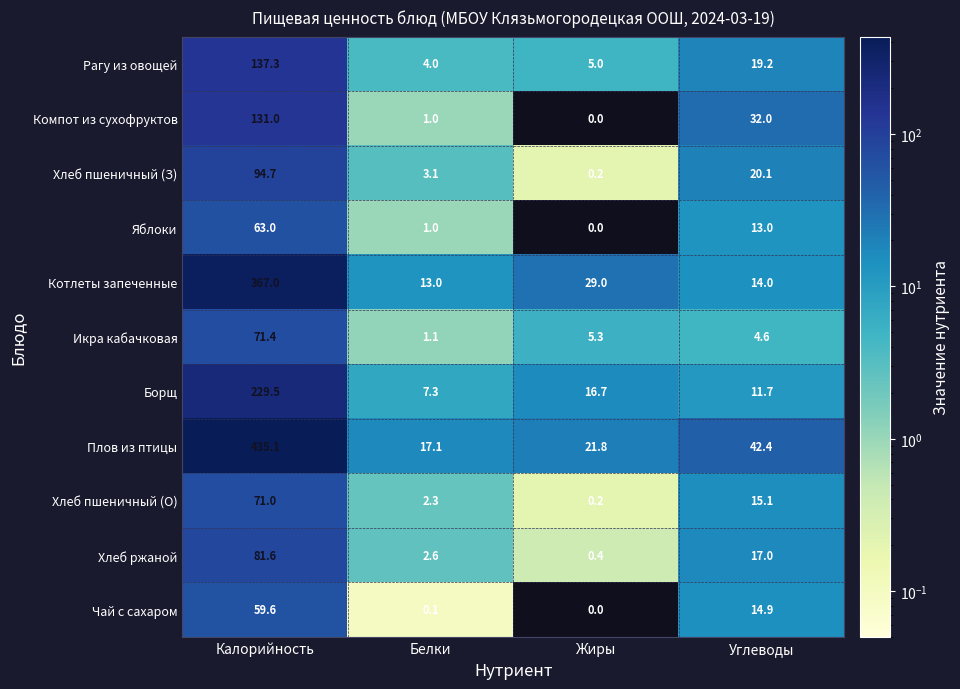

List the series in order of their peak value, highest first.

Плов из птицы, Котлеты запеченные, Борщ, Рагу из овощей, Компот из сухофруктов, Хлеб пшеничный (З), Хлеб ржаной, Икра кабачковая, Хлеб пшеничный (О), Яблоки, Чай с сахаром